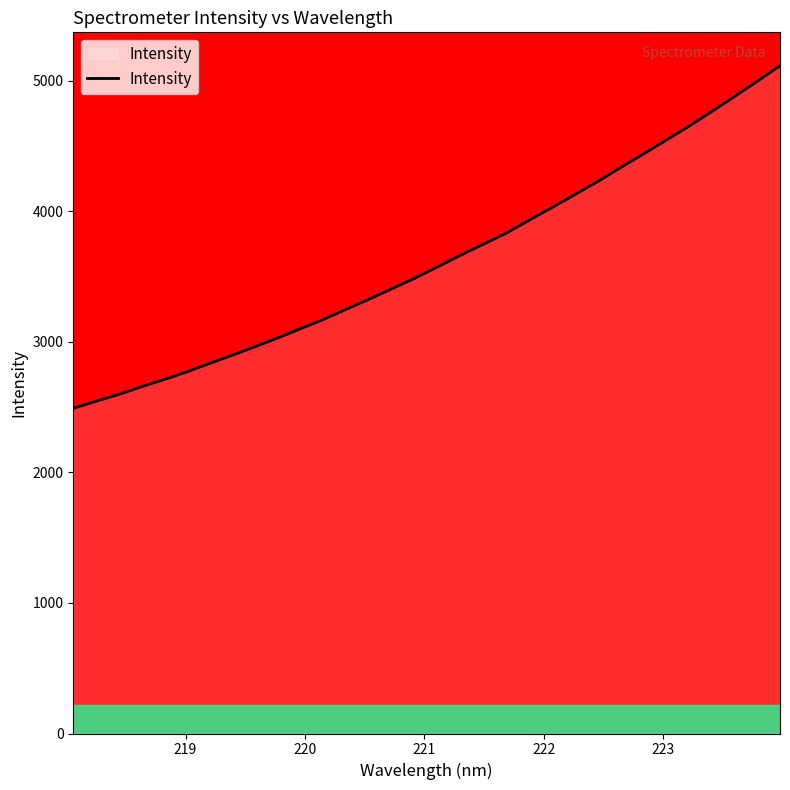

What is the minimum value shown in the chart?

2491.5